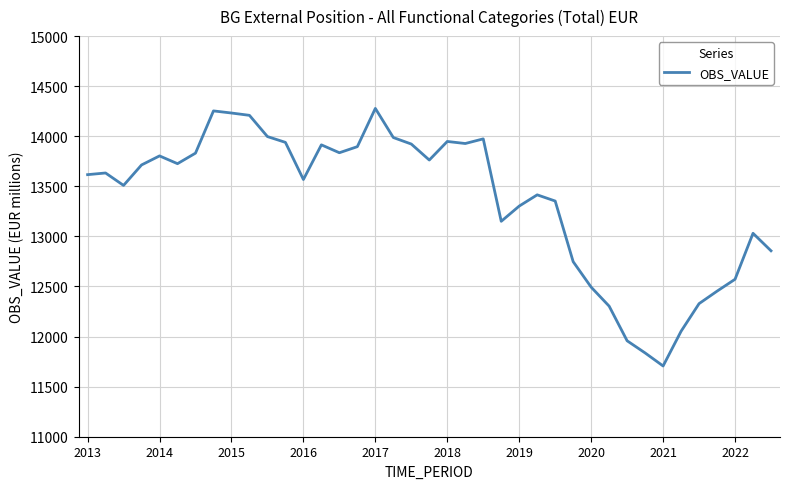

What is the maximum value shown in the chart?

14278.0